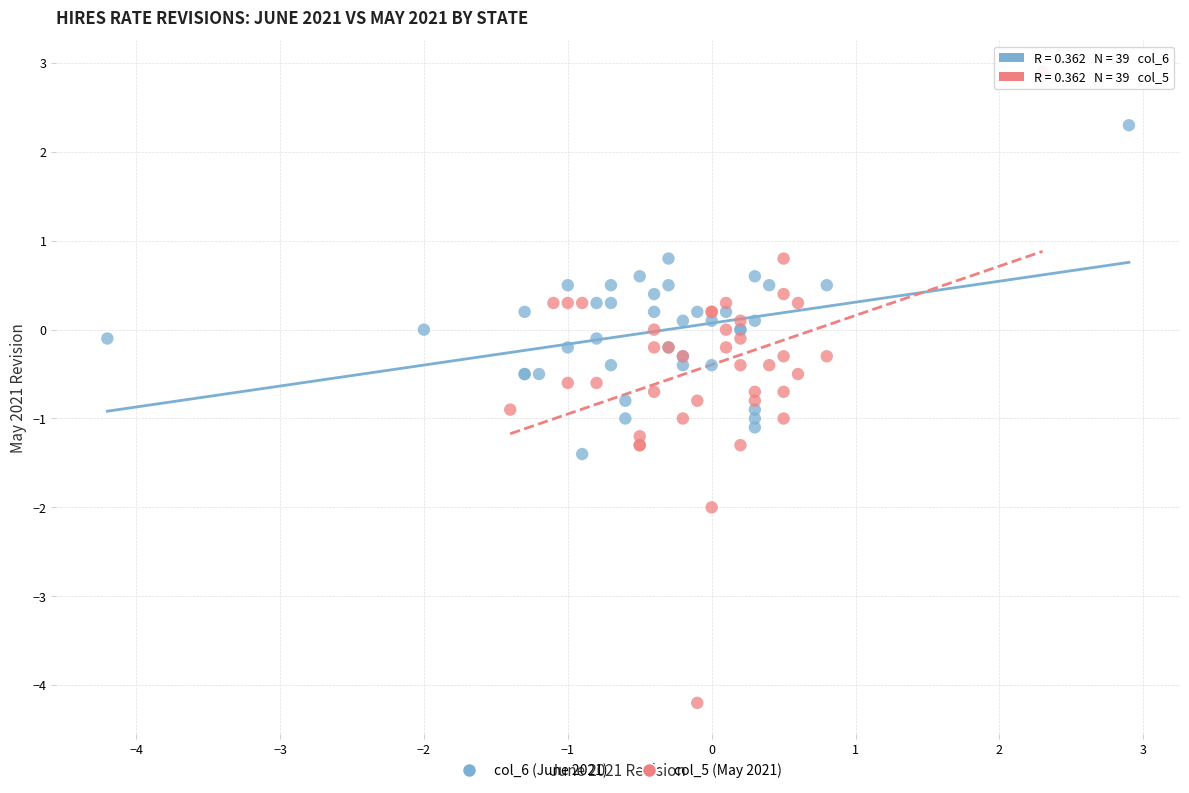

Which series contains the lowest Y value?

col_5 (May 2021)